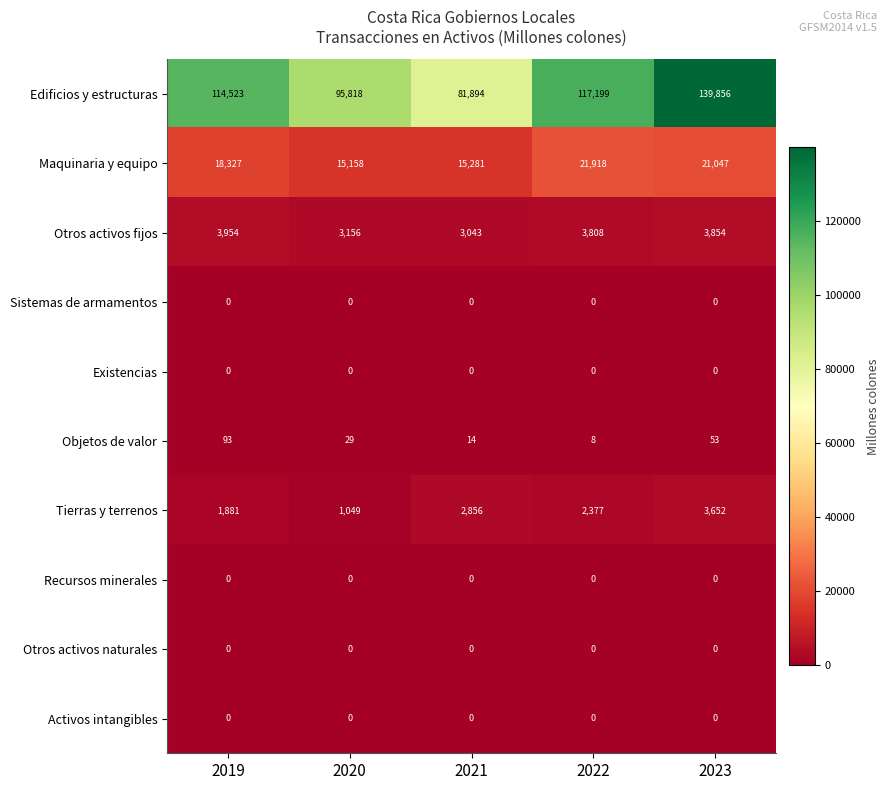

Between 2020 and 2021, which series saw the biggest shift?

Edificios y estructuras